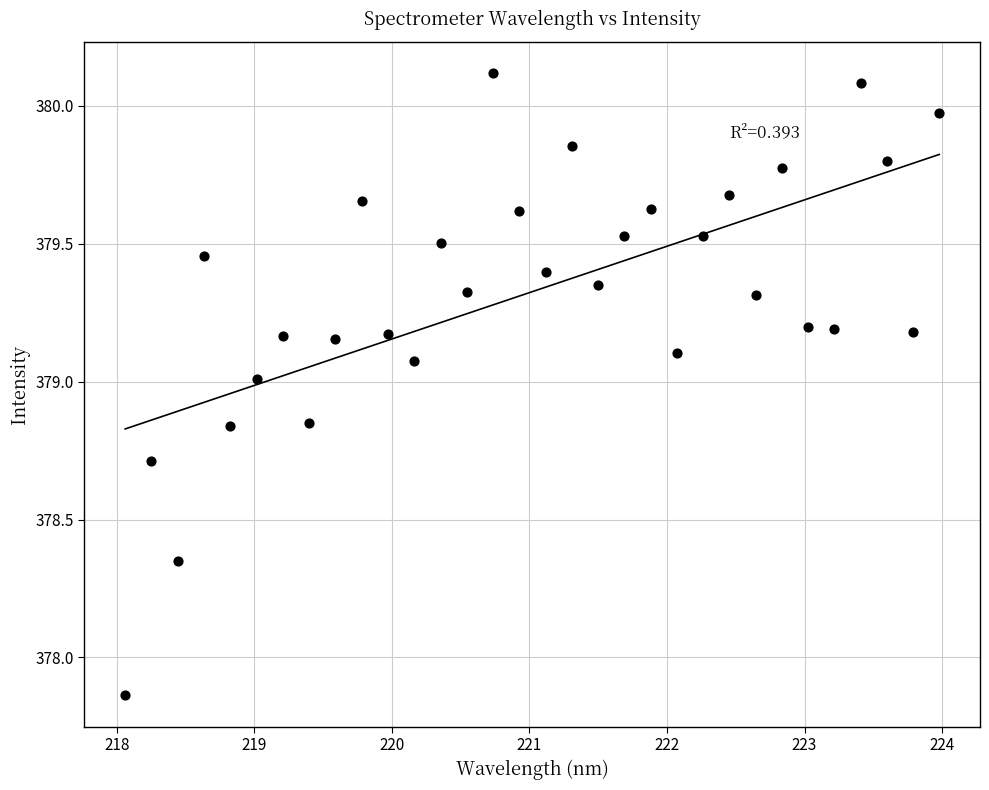

What is the range of X values (max minus min)?

5.9